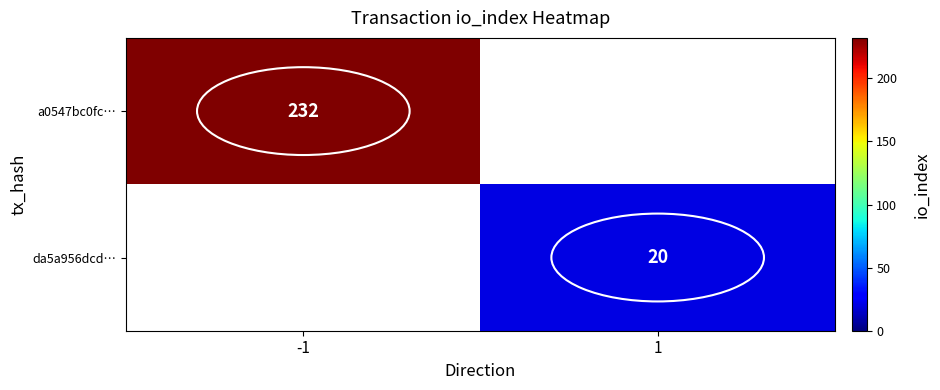

The da5a956dcd… series shows 12 at 1. True or false?

False